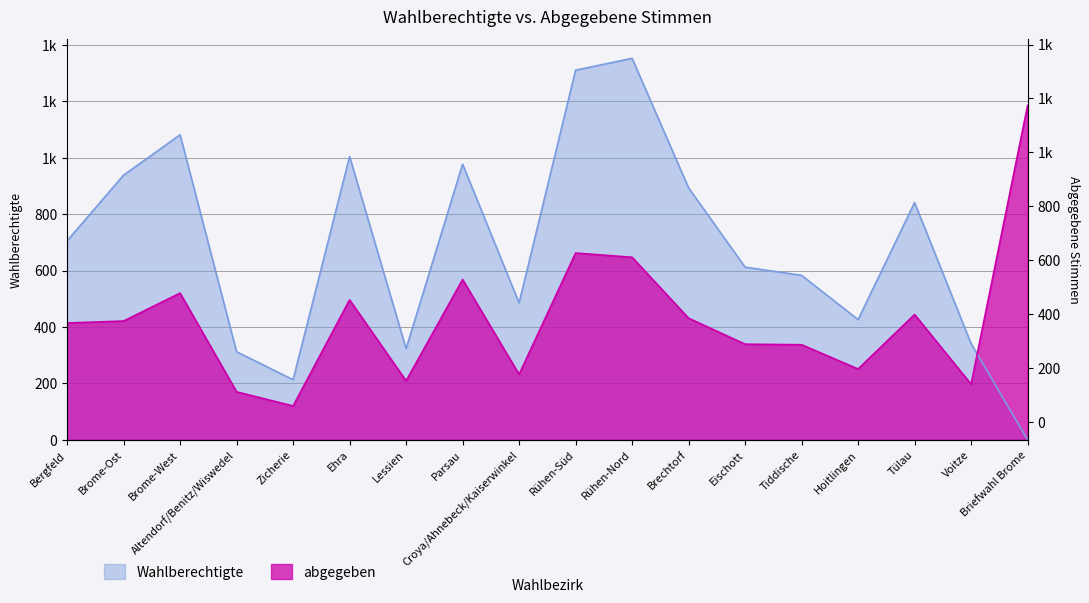

Where do Wahlberechtigte and abgegeben first cross each other?

Voitze and Briefwahl Brome